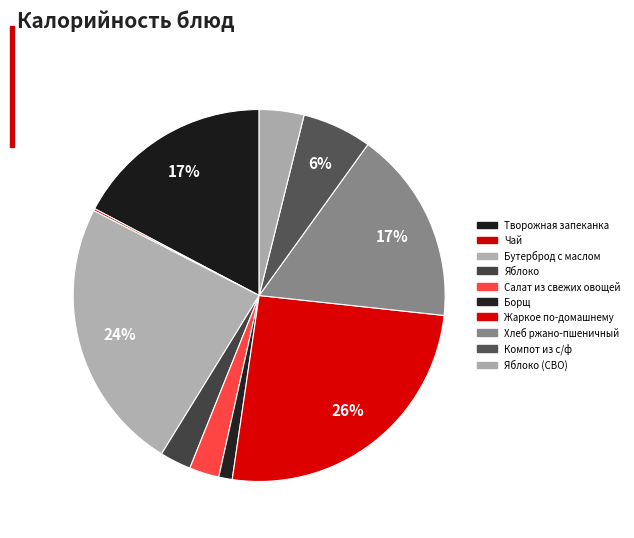

How much of the chart is everything except Компот из с/ф?

94.0%